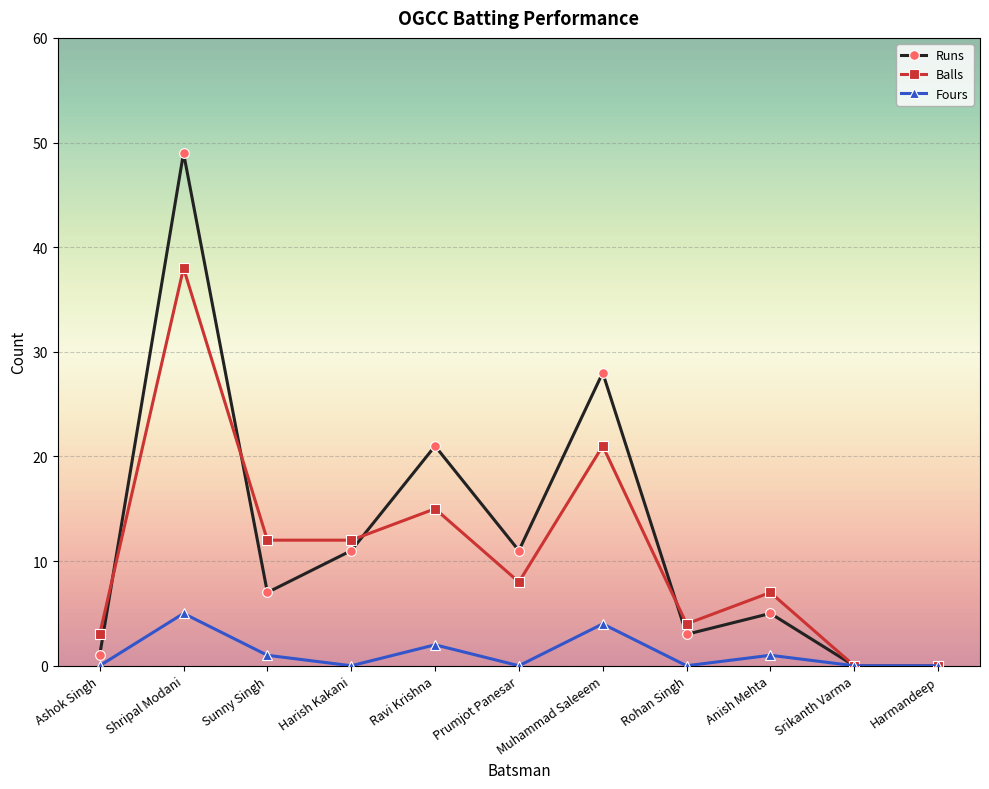

Which category has the highest value across all series?

Shripal Modani